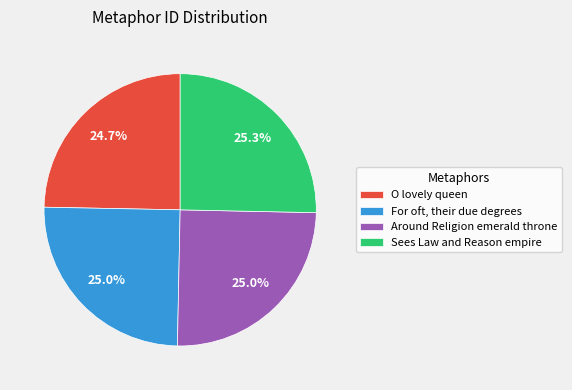

What percentage is NOT represented by For oft, their due degrees?

75.0%